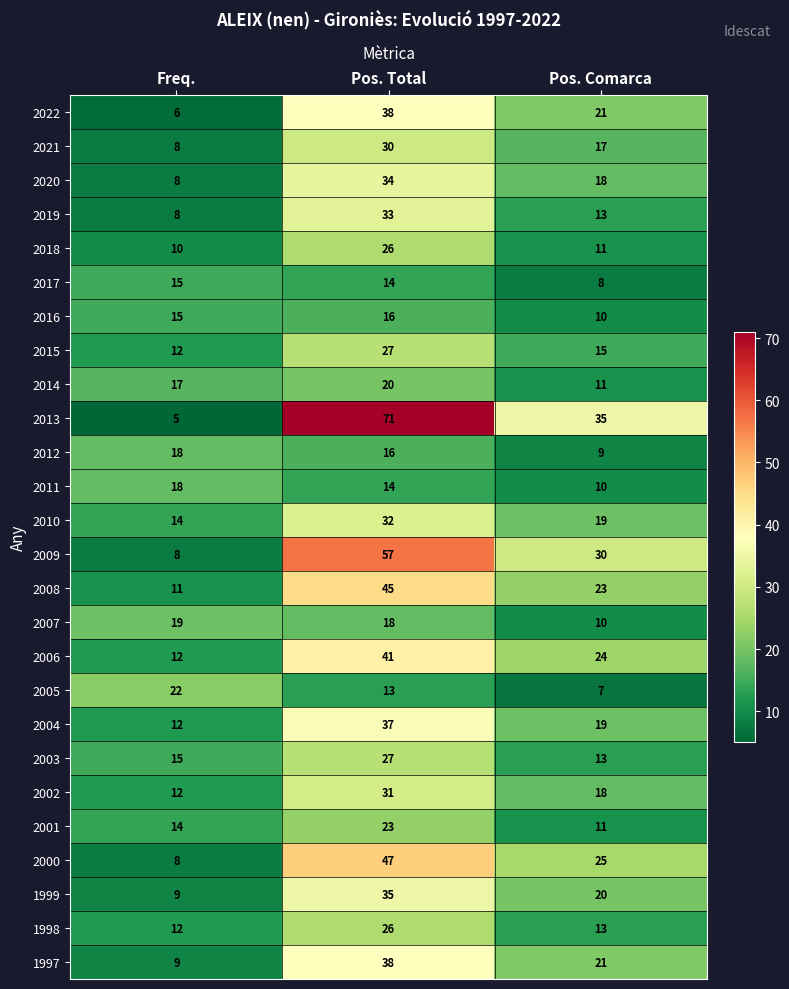

What is the total value across all series at Pos. Total?

809